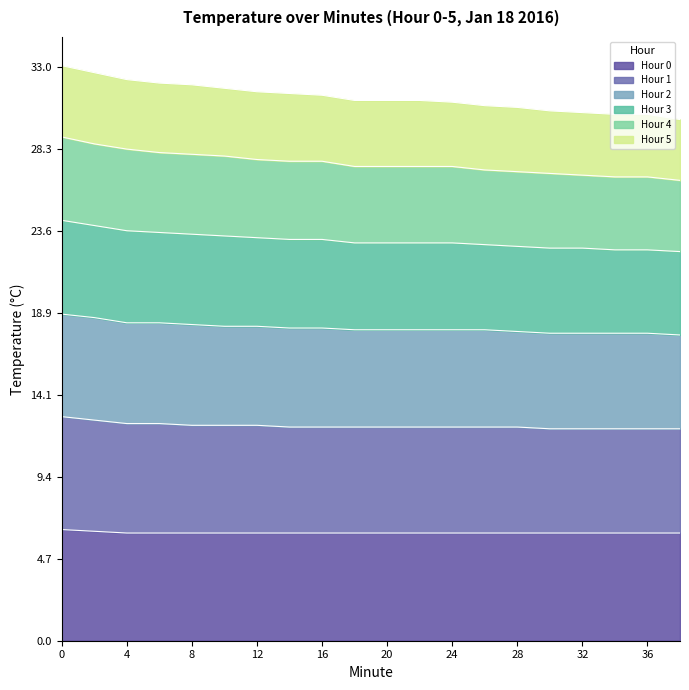

What is the highest value of the Hour 0 series?

6.4